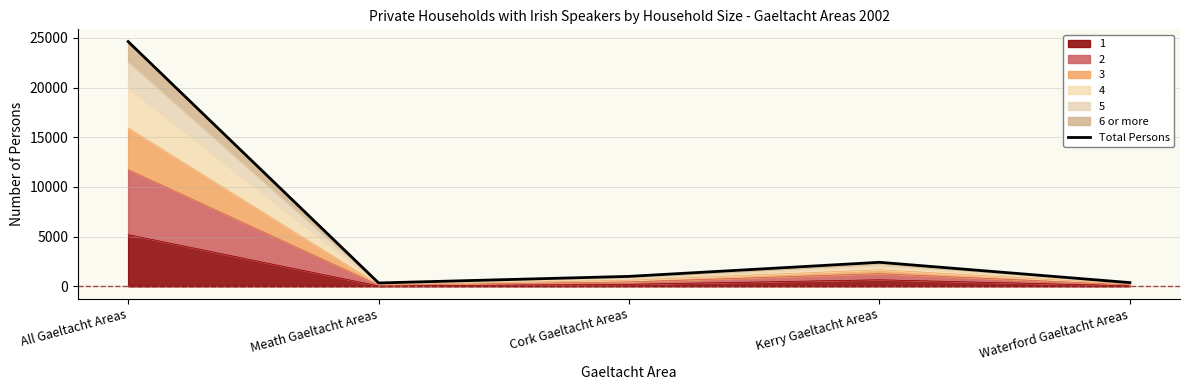

At which category does the data reach its first local valley?

Meath Gaeltacht Areas